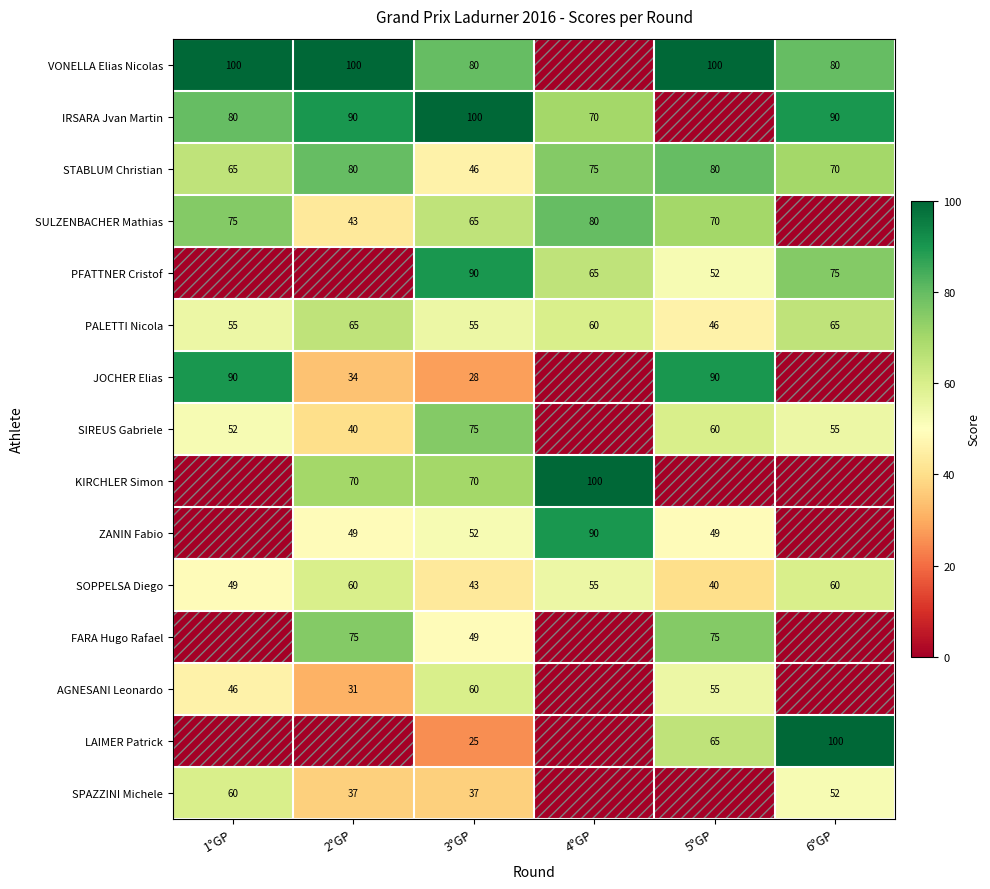

Which category has the lowest value in the STABLUM Christian series?

3°GP